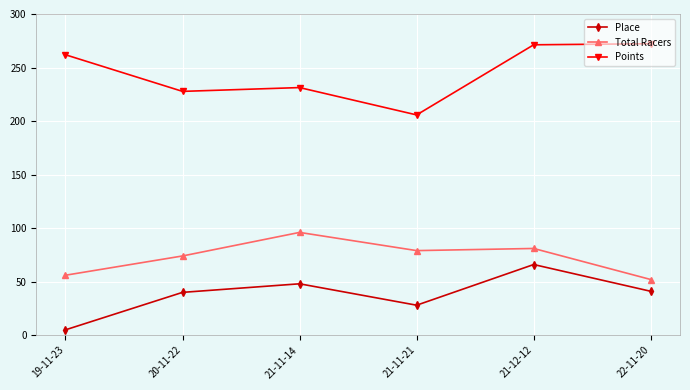

At which category does Total Racers reach its first local peak?

21-11-14